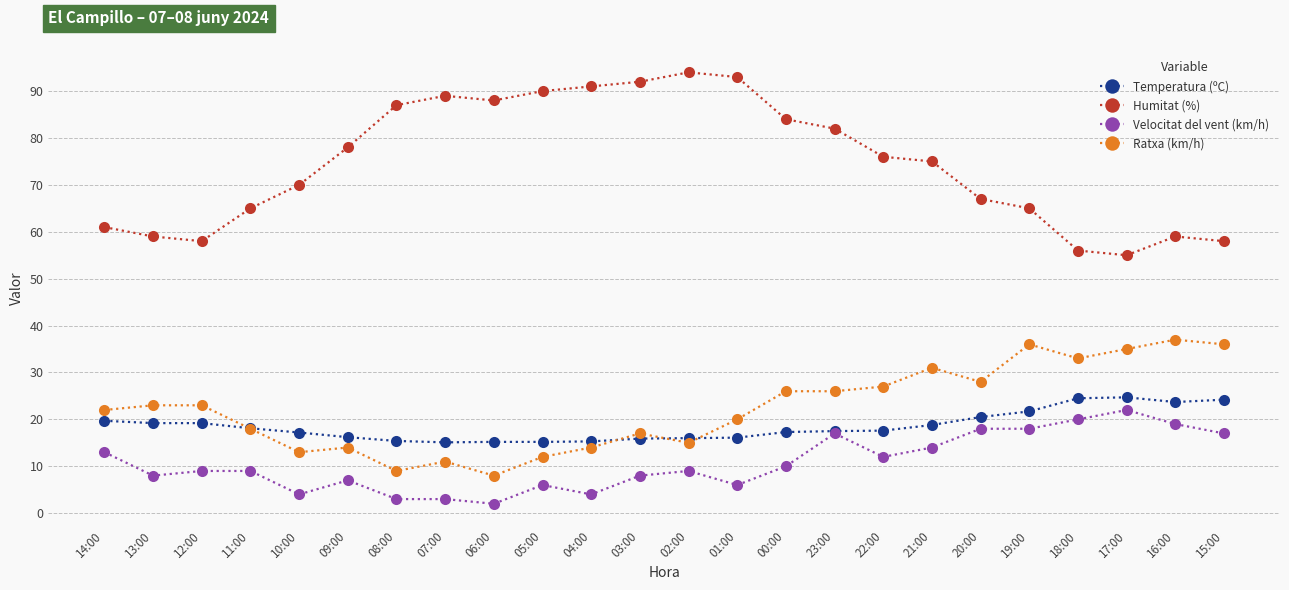

Where does the Temperatura (ºC) series first go above 17?

14:00